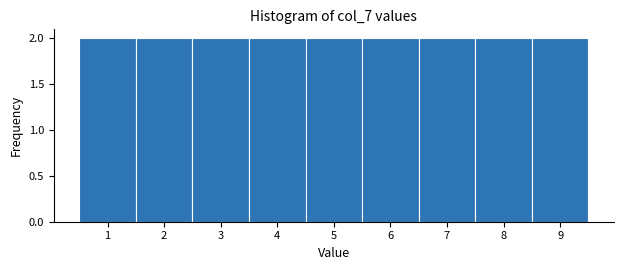

Reading left to right, transcribe this chart: for each bar, give the range it covers on the x-axis and its height. The values are not printed on the chart, so give them approximately, as read against the axis.

0.5 to 1.5: 2
1.5 to 2.5: 2
2.5 to 3.5: 2
3.5 to 4.5: 2
4.5 to 5.5: 2
5.5 to 6.5: 2
6.5 to 7.5: 2
7.5 to 8.5: 2
8.5 to 9.5: 2